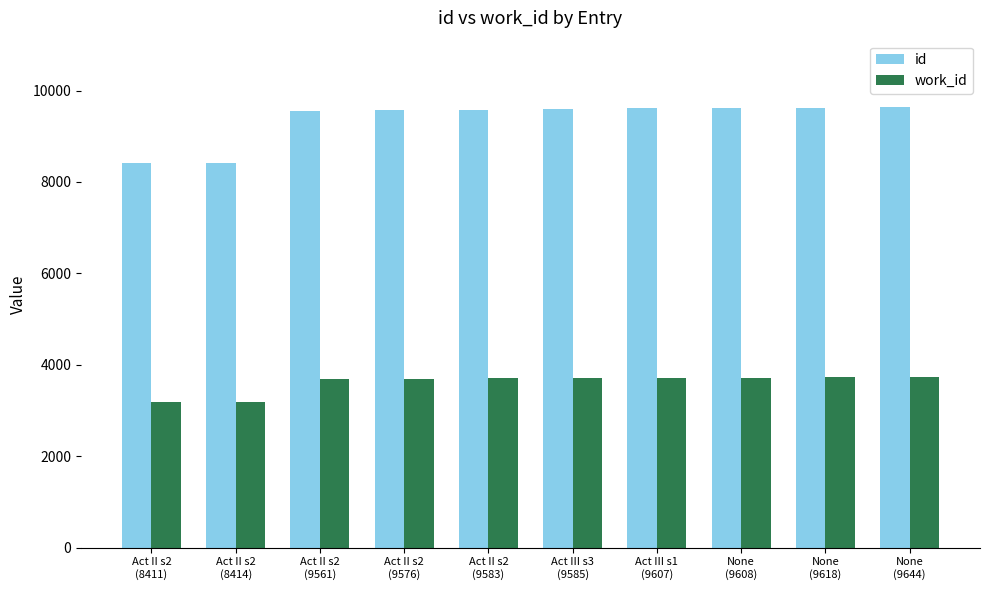

Which series has the widest spread of values?

id